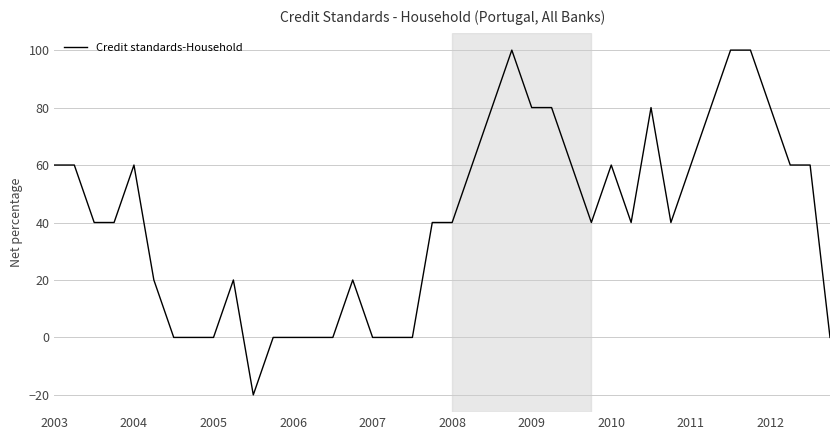

What is the smallest value displayed?

-20